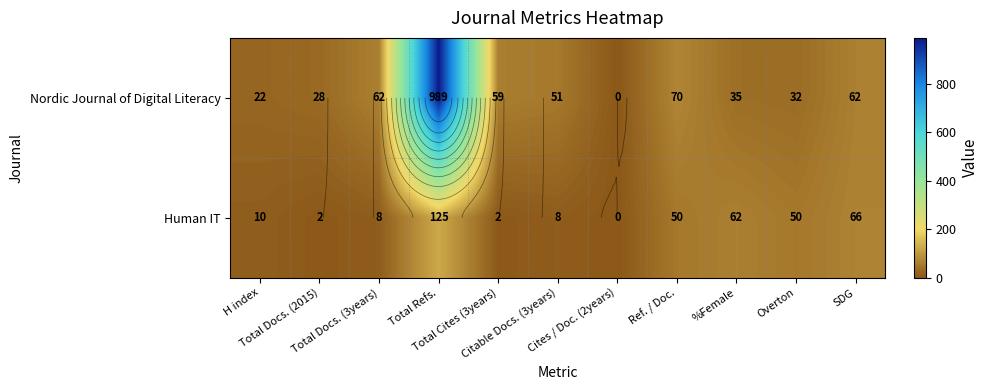

The Human IT series shows 11 at Total Docs. (3years). True or false?

False